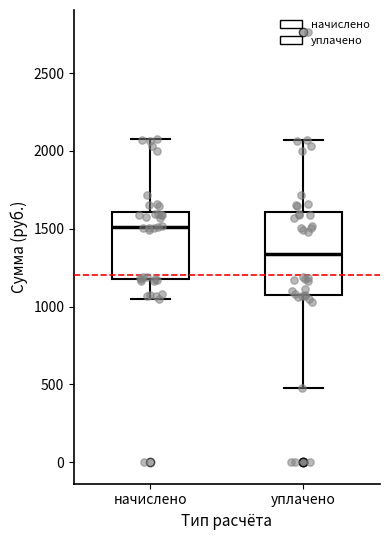

Reading left to right, transcribe this box plot: for each box, give where its median line is, the range the box spans, and where its two whiskers end, as read against the y-axis. The values are not printed on the chart, so give them approximately, as read against the axis.

начислено: median 1500, box 1150 to 1600, whiskers 1050 to 2100
уплачено: median 1350, box 1050 to 1600, whiskers 450 to 2050